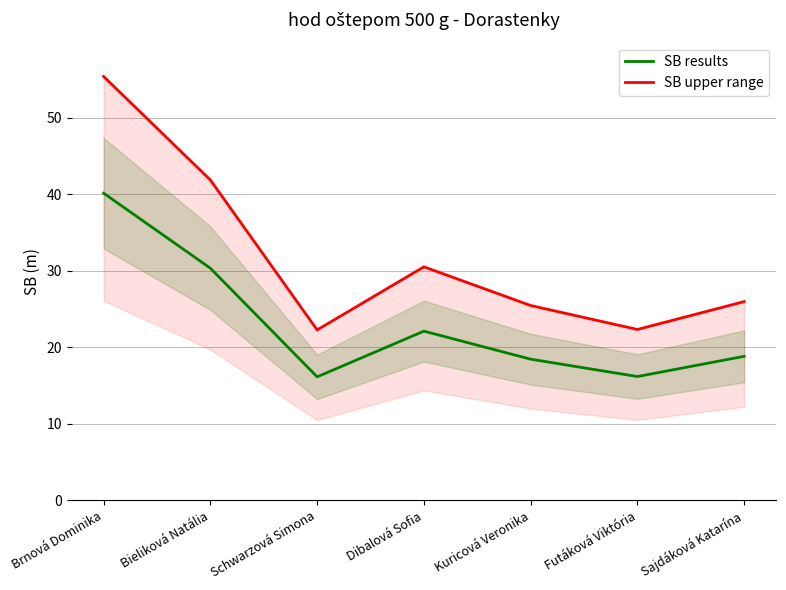

Reading right to left, transcribe all the data shown in this chart.

SB results: 18.8	16.2	18.4	22.1	16.1	30.3	40.1
SB upper range: 26.0	22.3	25.5	30.5	22.3	41.9	55.4